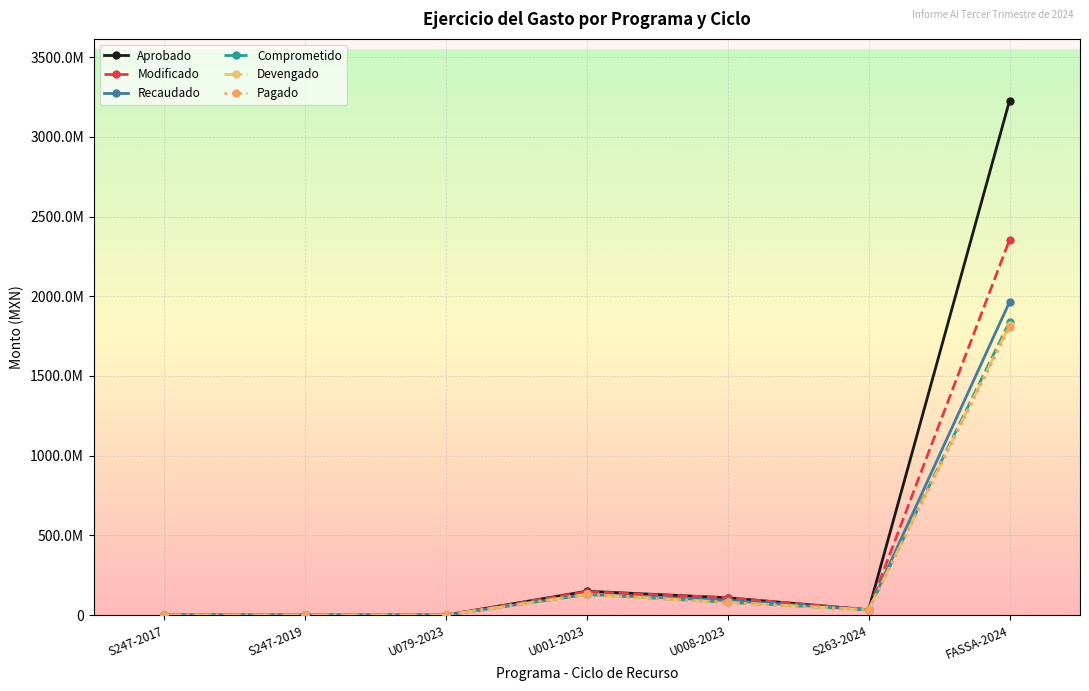

Does the chart have visible grid lines?

Yes